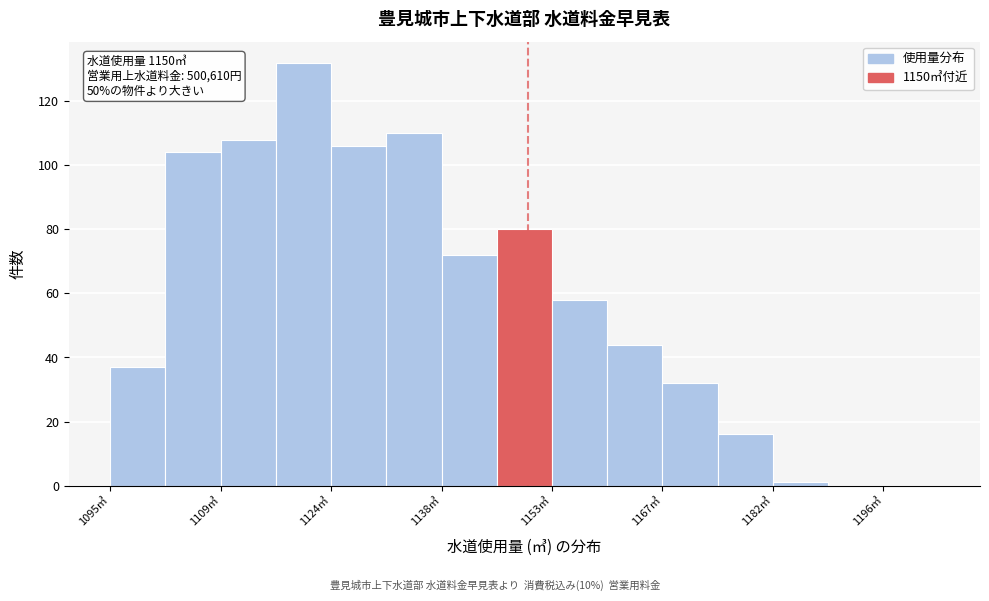

Around what value on the x-axis is the tallest bar? Give the approximate position of its centre, as read against the axis.

1120